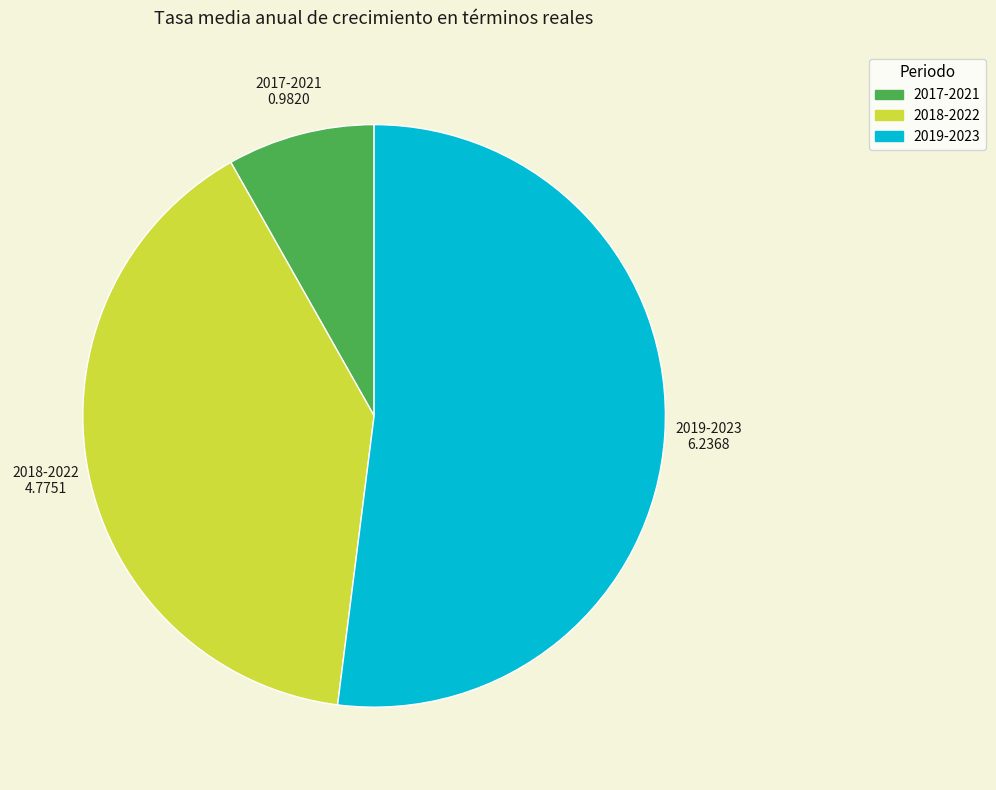

Is it true that 2017-2021 is 19% of the pie?

False